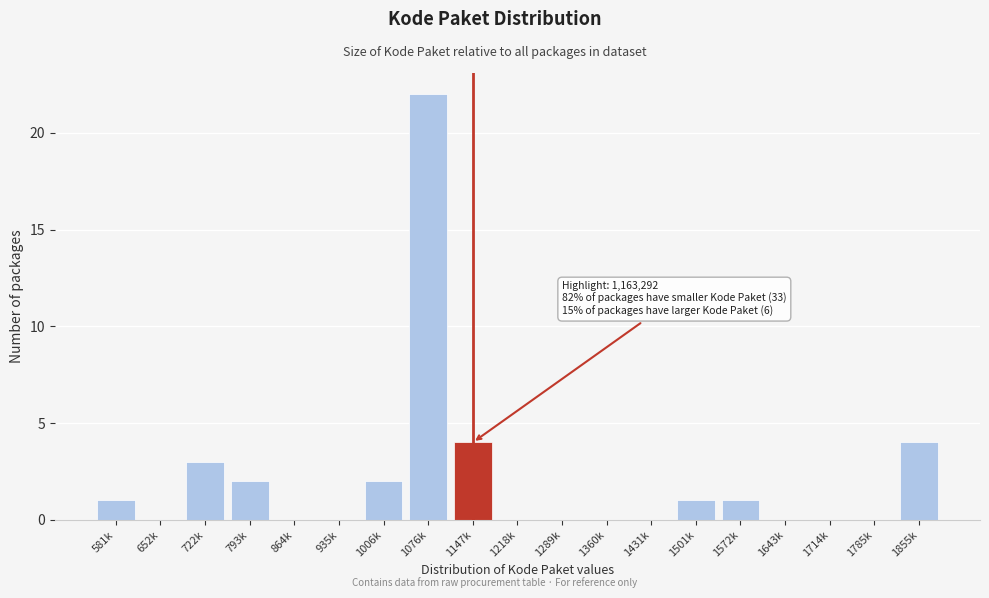

Reading left to right, what are all the values shown in this chart?

581k=1	652k=0	722k=3	793k=2	864k=0	935k=0	1006k=2	1076k=22	1147k=4	1218k=0	1289k=0	1360k=0	1431k=0	1501k=1	1572k=1	1643k=0	1714k=0	1785k=0	1855k=4